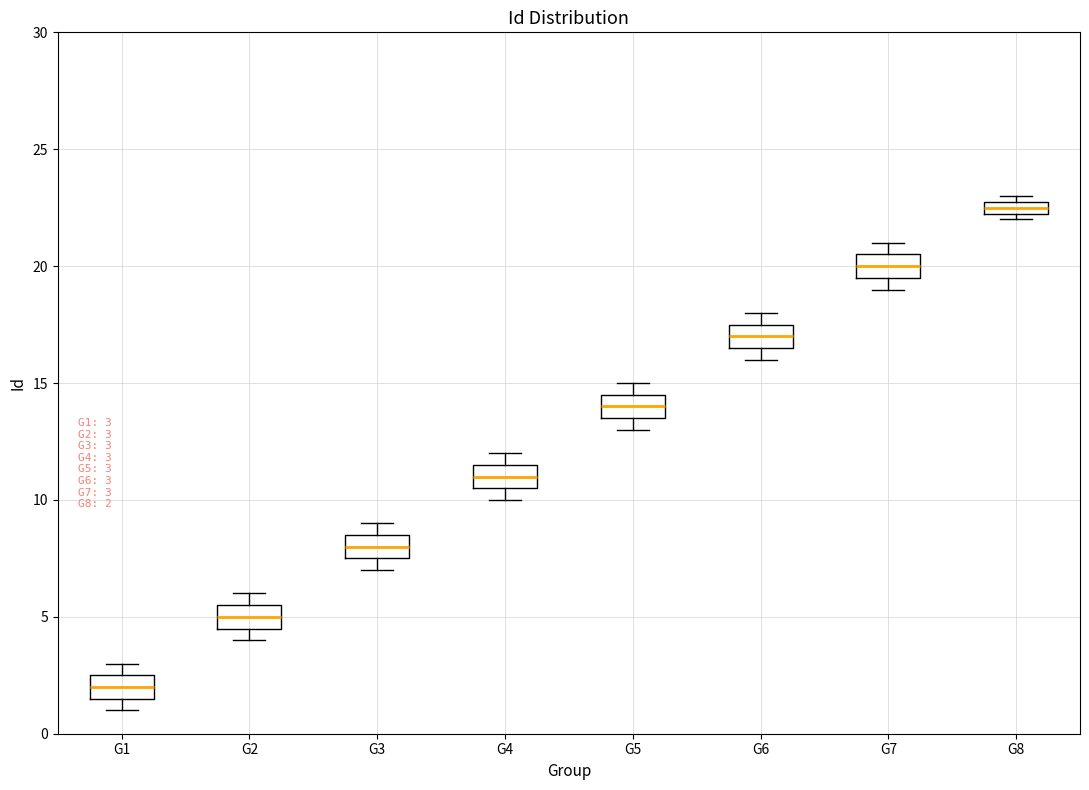

Which box has the highest median line?

G8